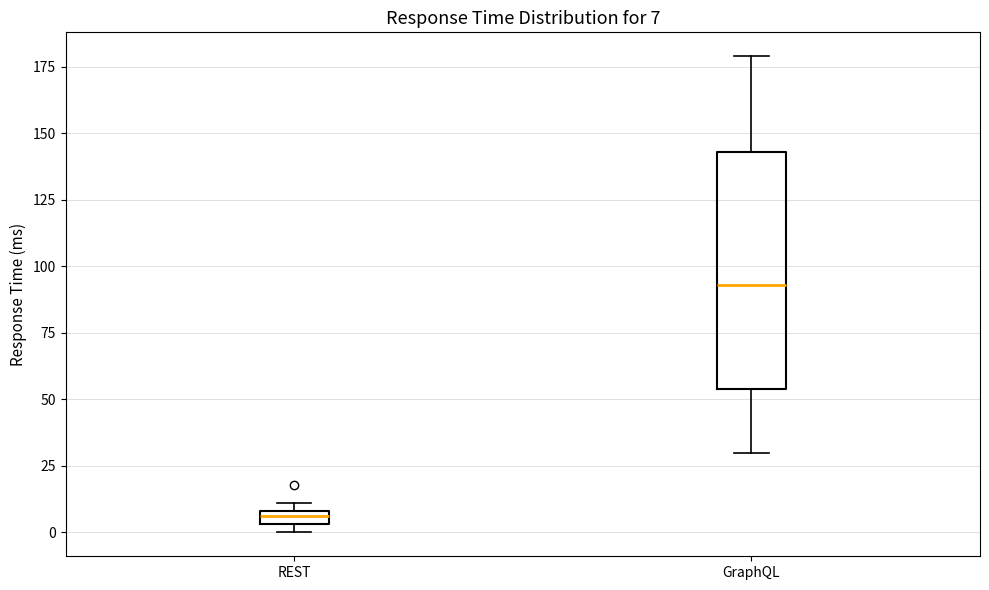

Which box has the highest median line?

GraphQL